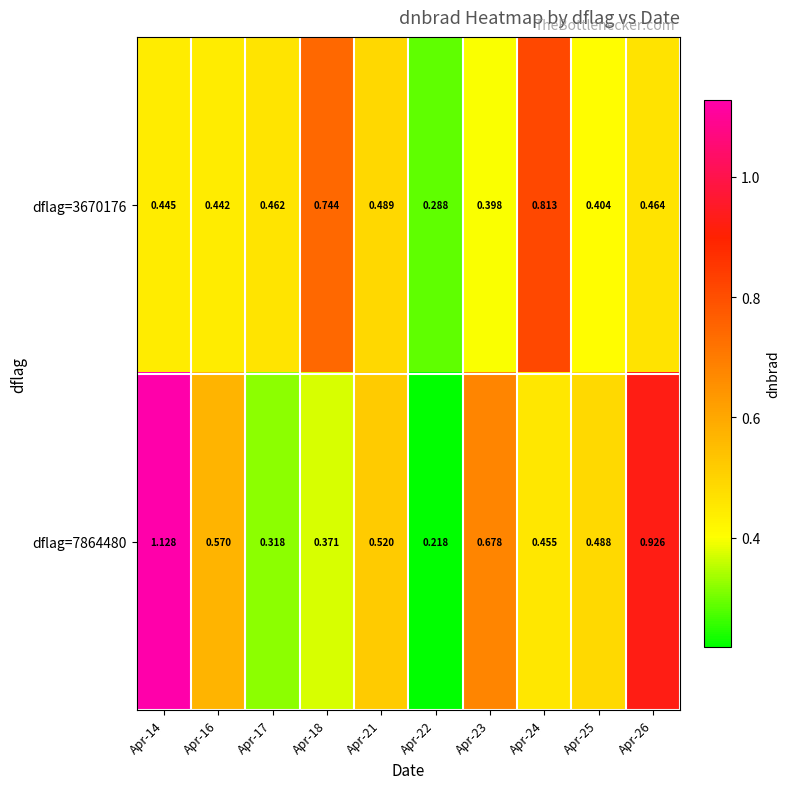

What is the greatest value displayed?

1.1